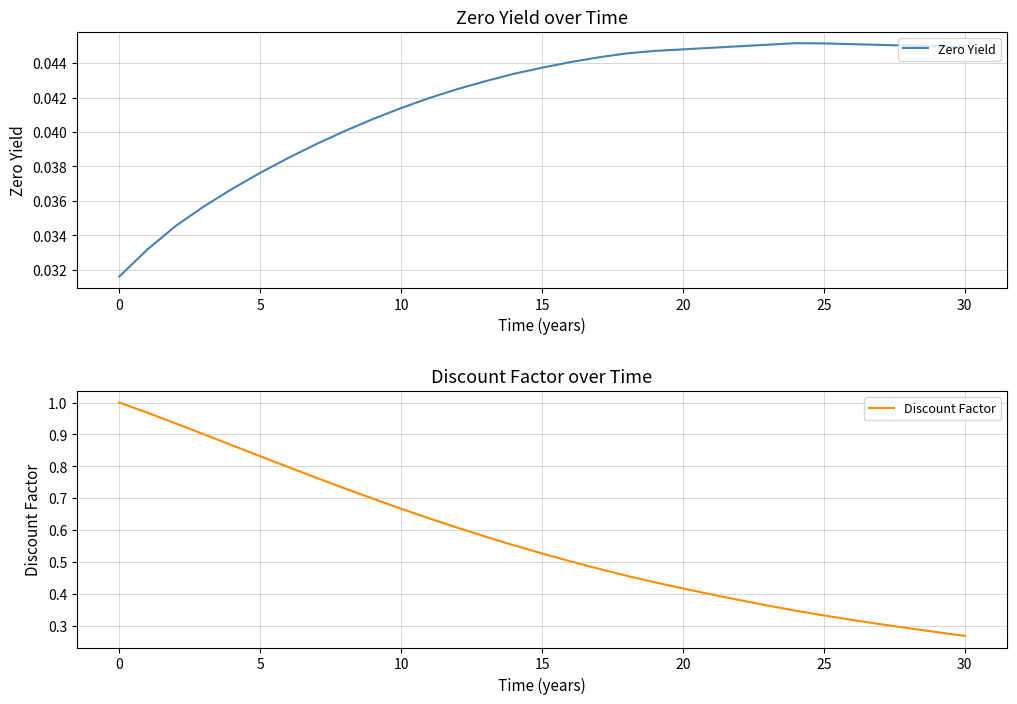

Reading right to left, extract all data points from this chart.

Zero Yield: 0.0	0.0	0.0	0.0	0.0	0.0	0.0	0.0	0.0	0.0	0.0	0.0	0.0	0.0	0.0	0.0	0.0	0.0	0.0	0.0	0.0	0.0	0.0	0.0	0.0	0.0	0.0	0.0	0.0	0.0	0.0
Discount Factor: 0.3	0.3	0.3	0.3	0.3	0.3	0.3	0.4	0.4	0.4	0.4	0.4	0.5	0.5	0.5	0.5	0.6	0.6	0.6	0.6	0.7	0.7	0.7	0.8	0.8	0.8	0.9	0.9	0.9	1.0	1.0